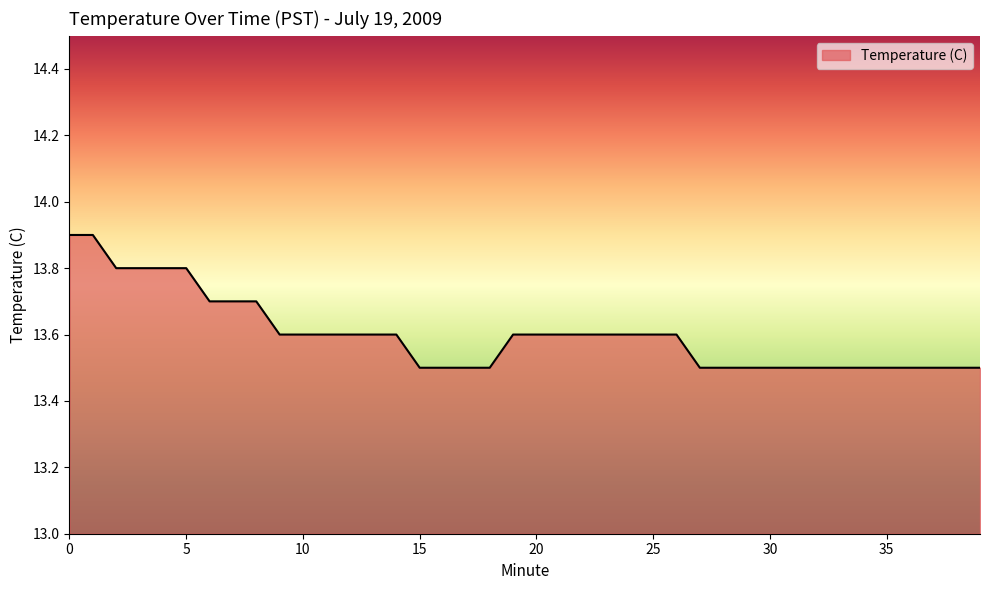

What is the smallest value displayed?

13.5